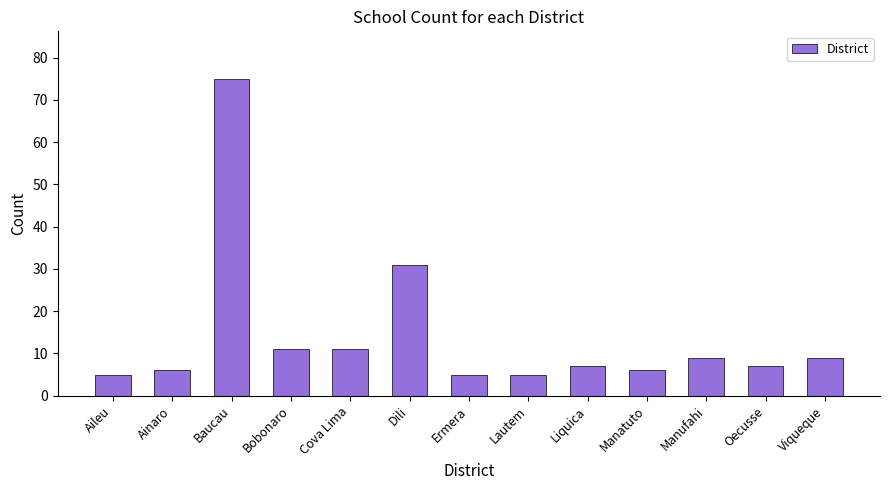

Approximately how many times larger is the value at Baucau compared to Liquica?

10.7